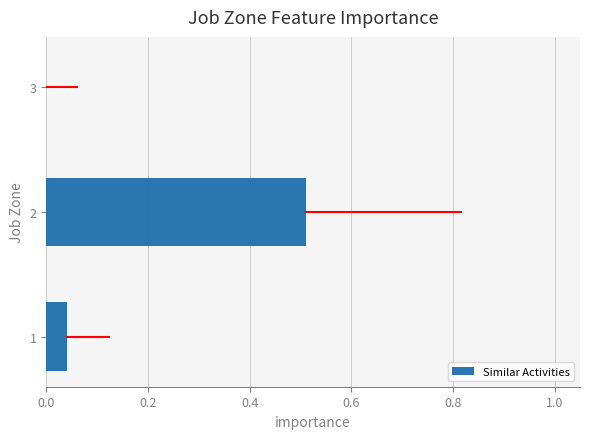

How many series are shown in this chart?

1